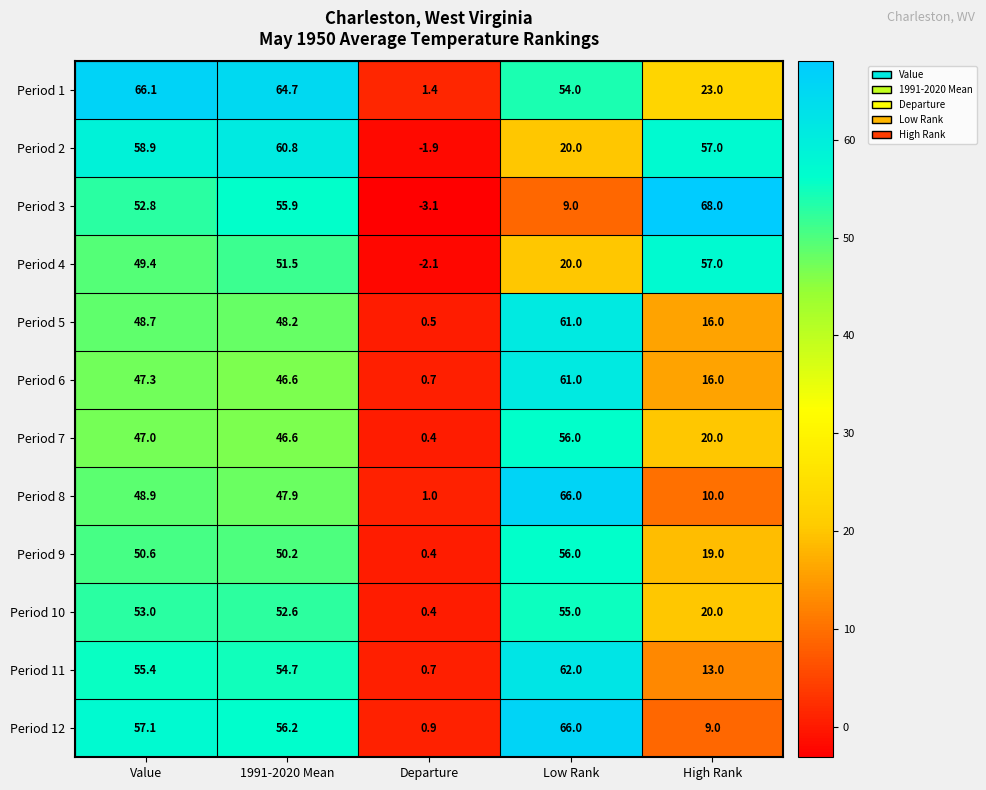

What is the approximate value of Period 10 at 1991-2020 Mean?

52.6